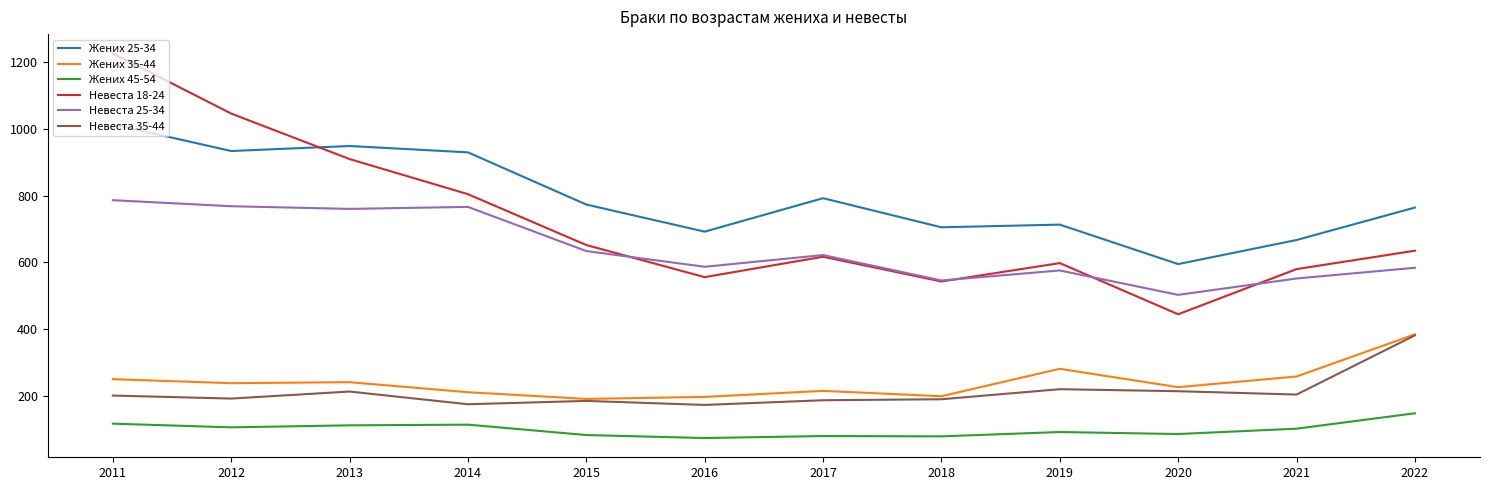

True or false: Невеста 18-24 has more than 0 interior local peaks.

True